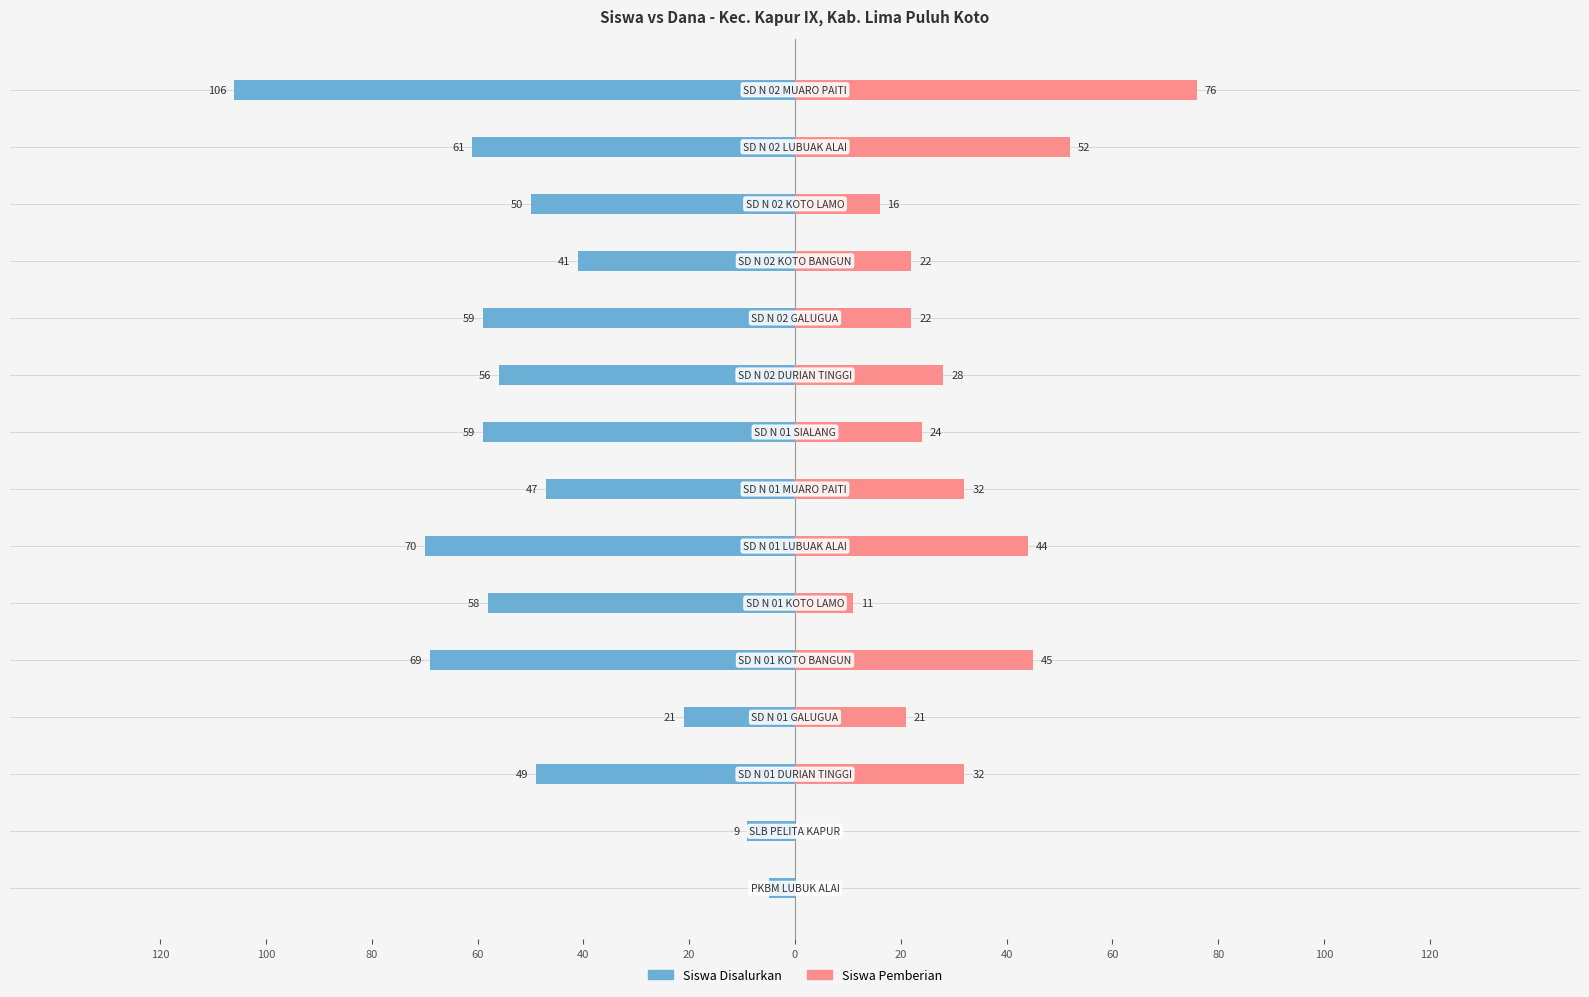

At how many categories does at least one series exceed -57?

15